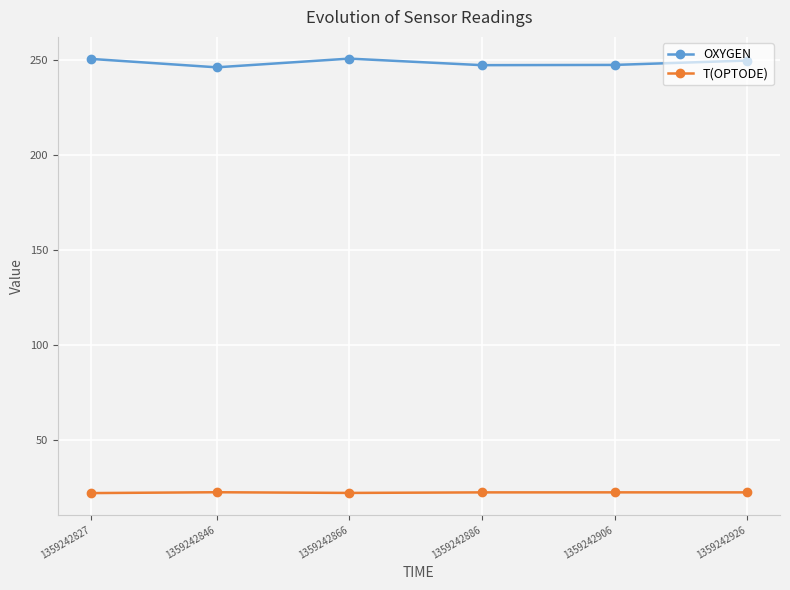

Read the OXYGEN value at 1359242827.

250.7